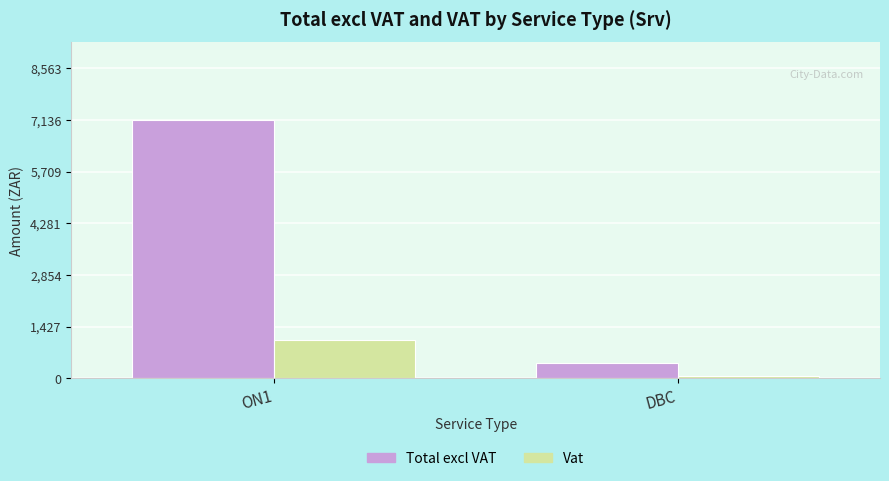

Between ON1 and DBC, which series saw the biggest shift?

Total excl VAT